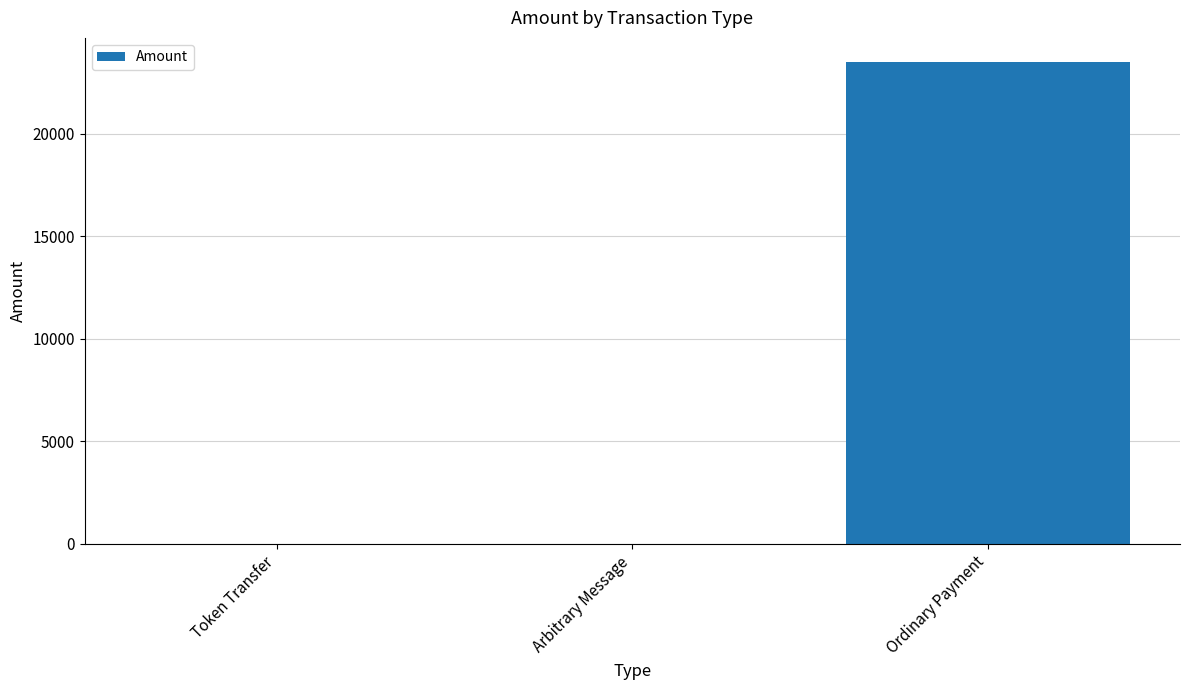

Are the bars horizontal?

No